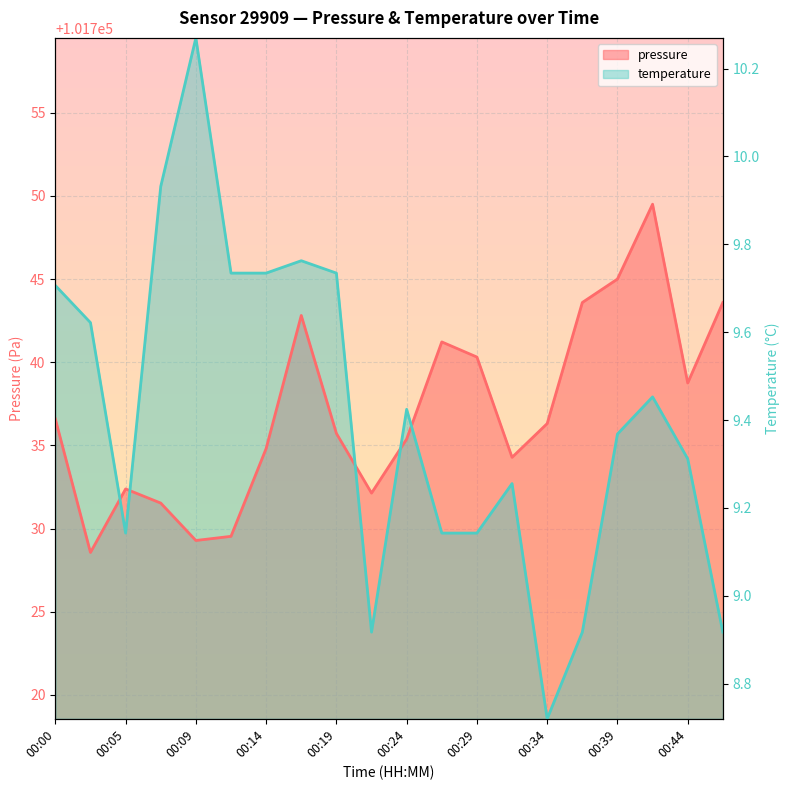

Which category has the lowest value across all series?

00:34